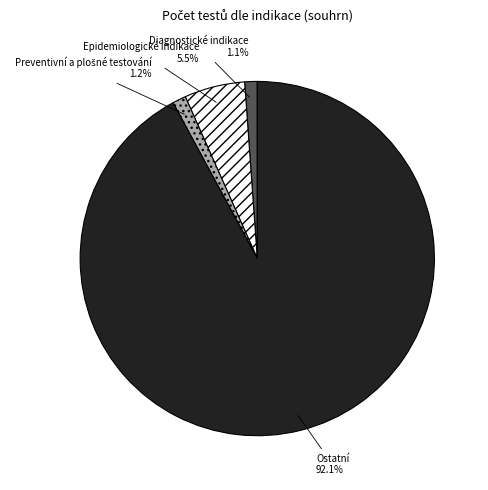

Which category accounts for the majority?

Ostatní